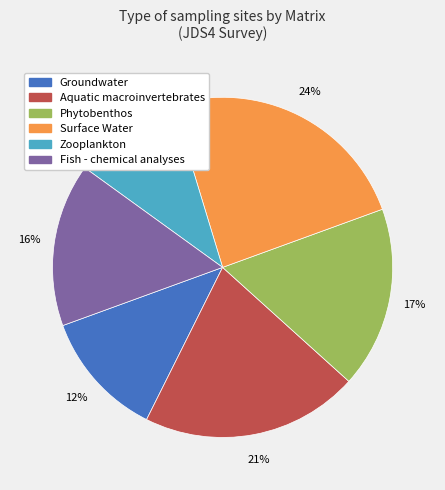

Do Zooplankton and Surface Water together represent more than half of the pie?

No